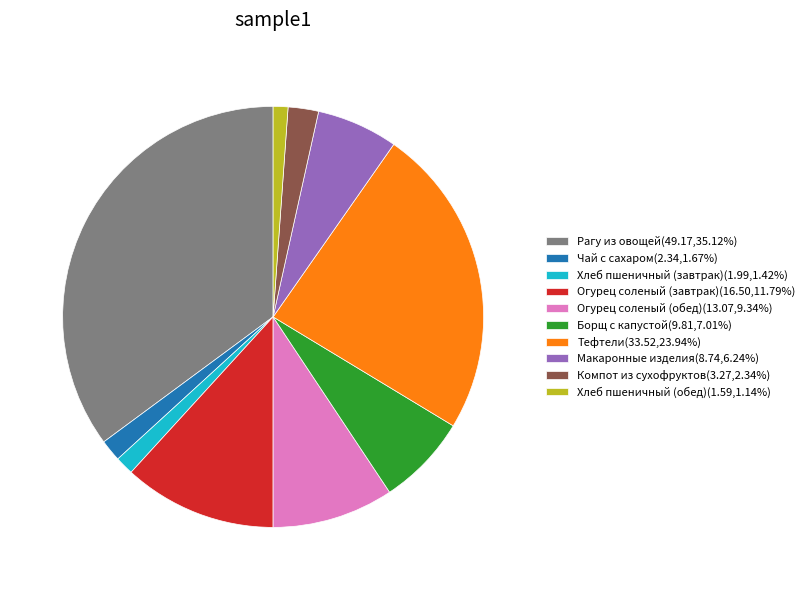

What is the ratio of the value at Огурец соленый (завтрак)(16.50,11.79%) to the value at Огурец соленый (обед)(13.07,9.34%)?

1.3